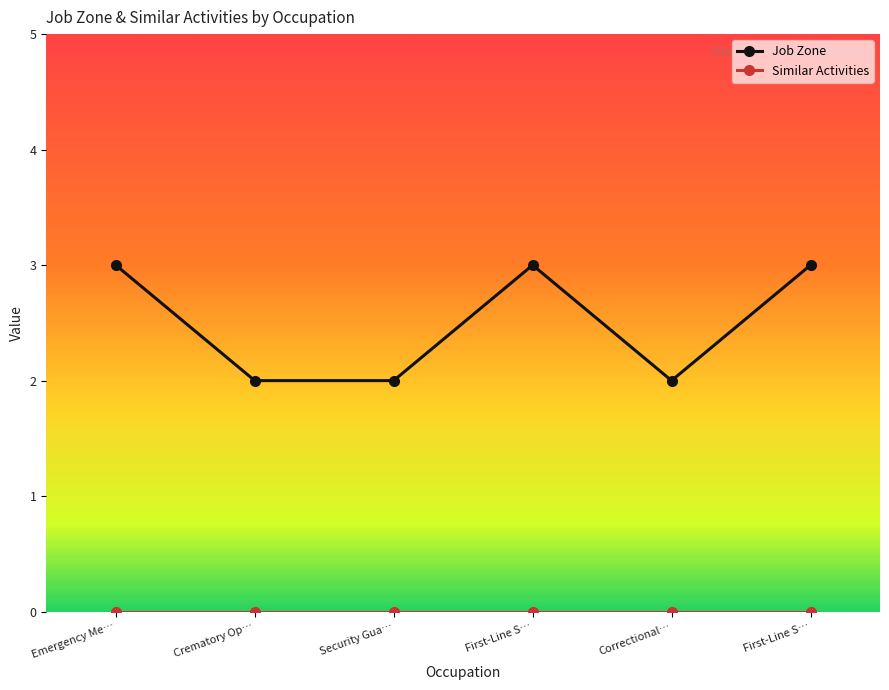

Is this an area chart (filled region under the line)?

No